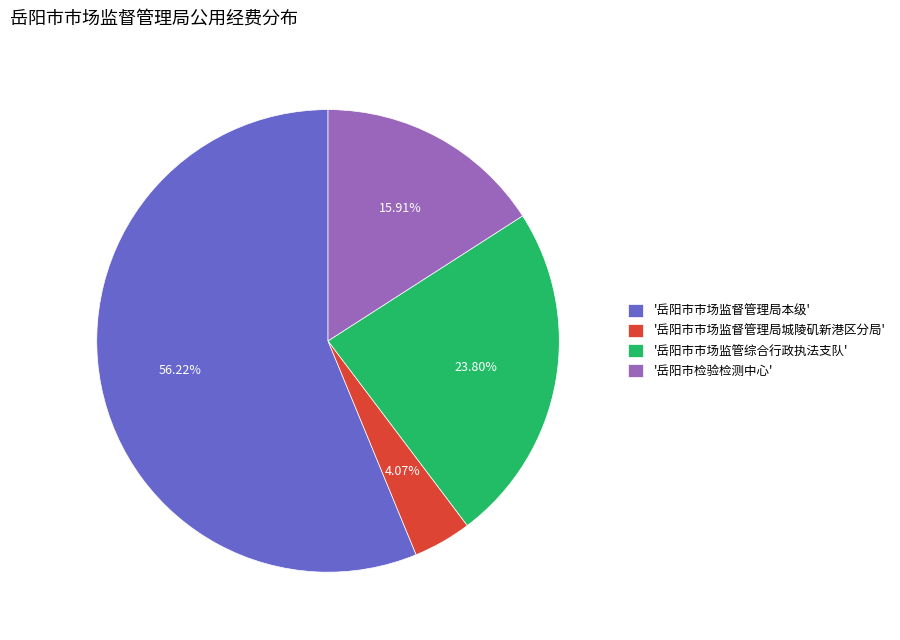

What is the largest slice in the pie chart?

'岳阳市市场监督管理局本级'